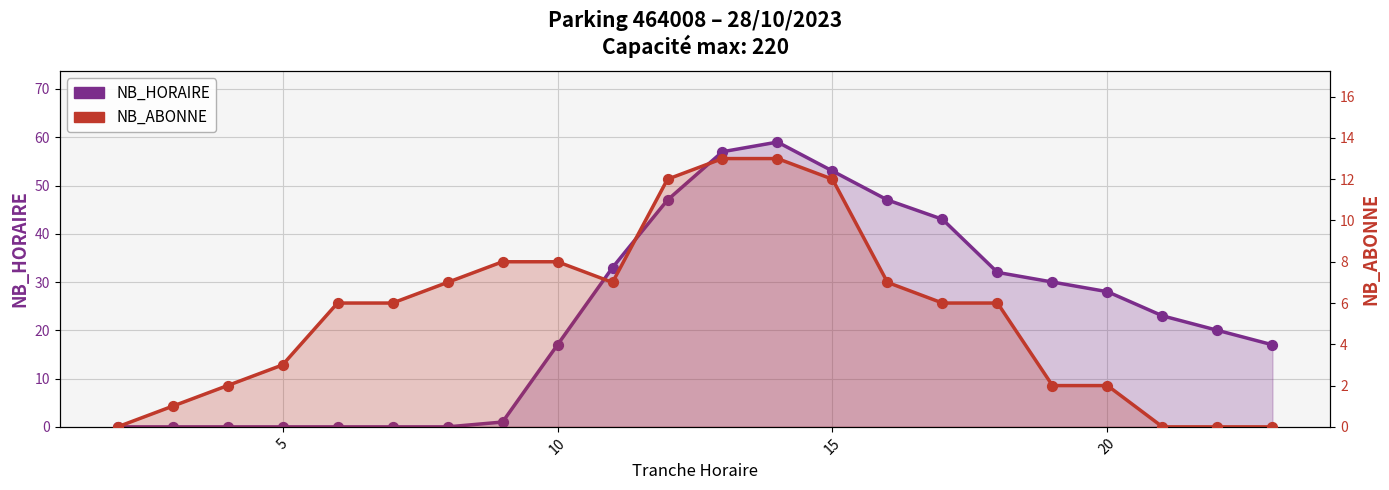

Which series has the largest total across all categories?

NB_HORAIRE